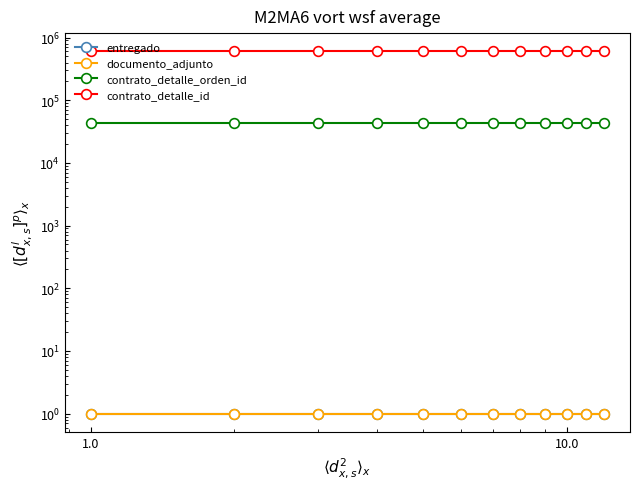

Which series has the widest spread of values?

entregado